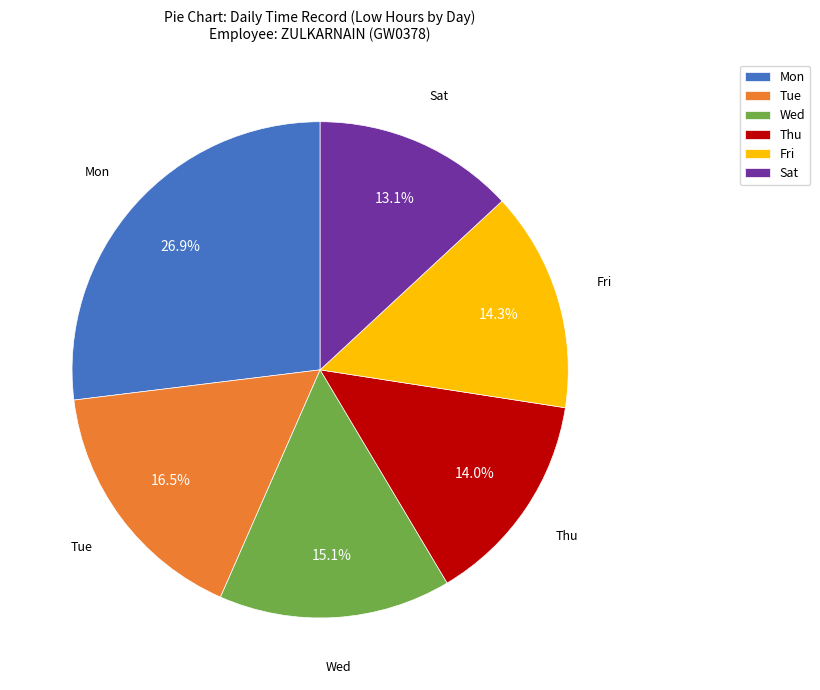

To the nearest percent, what is the average slice percentage?

17%